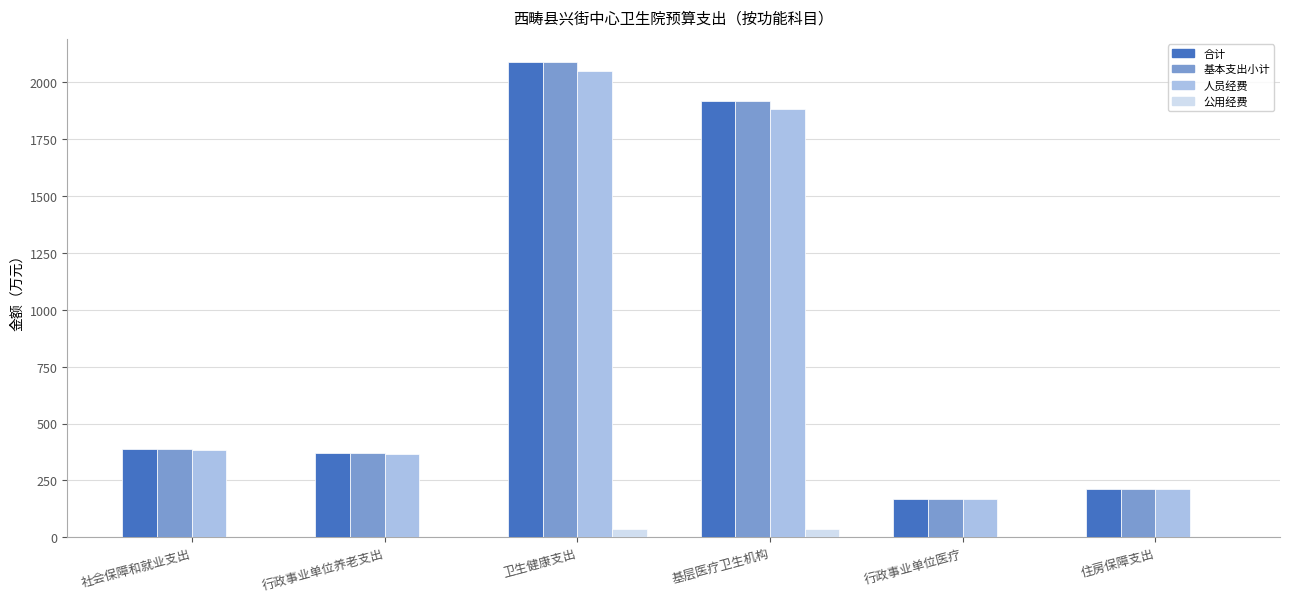

Is the value of 基本支出小计 at 社会保障和就业支出 greater than the value of 合计 at 基层医疗卫生机构?

No